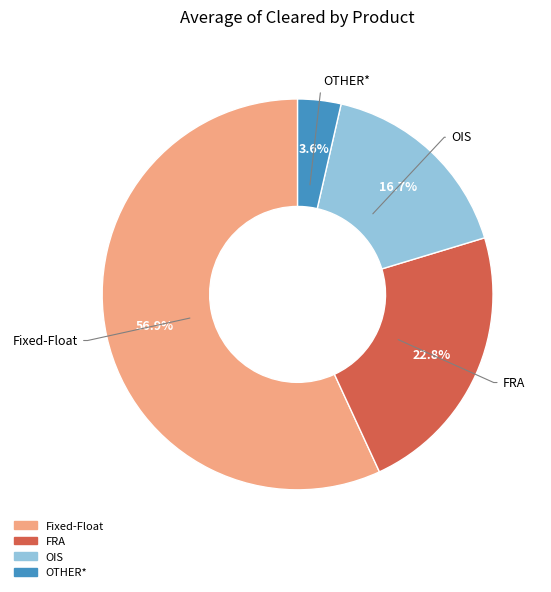

Is the sum of Fixed-Float and OTHER* greater than half?

Yes